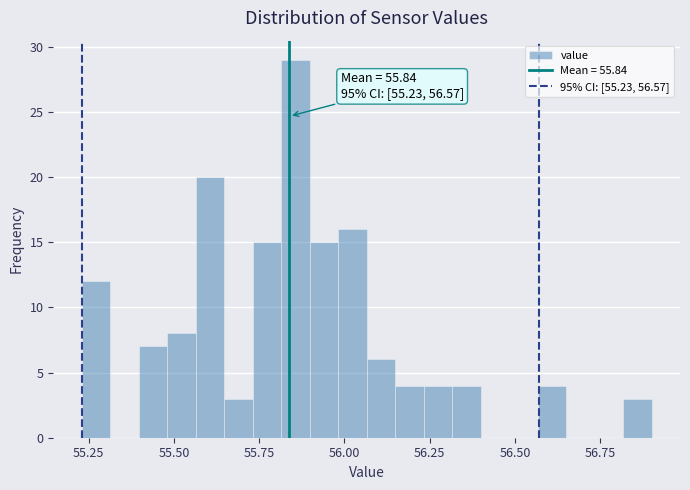

Around what value on the x-axis is the tallest bar? Give the approximate position of its centre, as read against the axis.

55.85